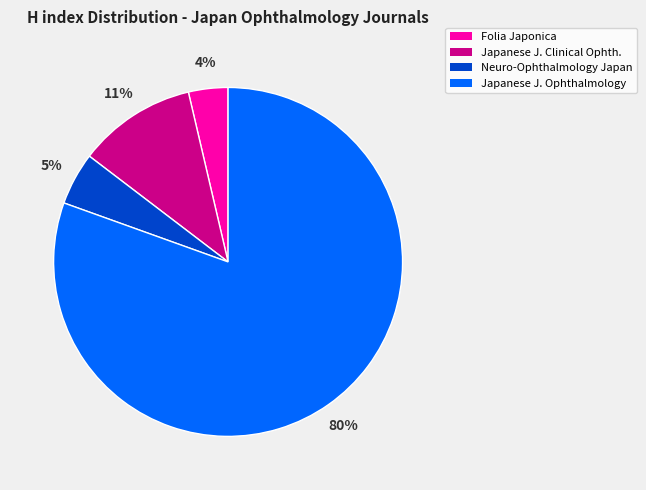

Combined, do Neuro-Ophthalmology Japan and Japanese J. Clinical Ophth. account for over 50%?

No